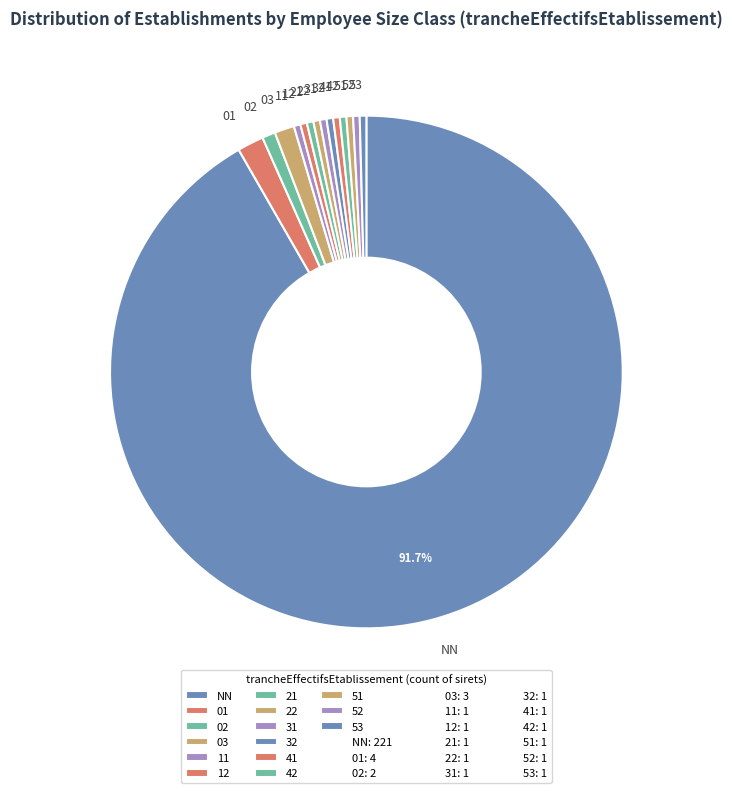

How many slices are in this pie chart?

15